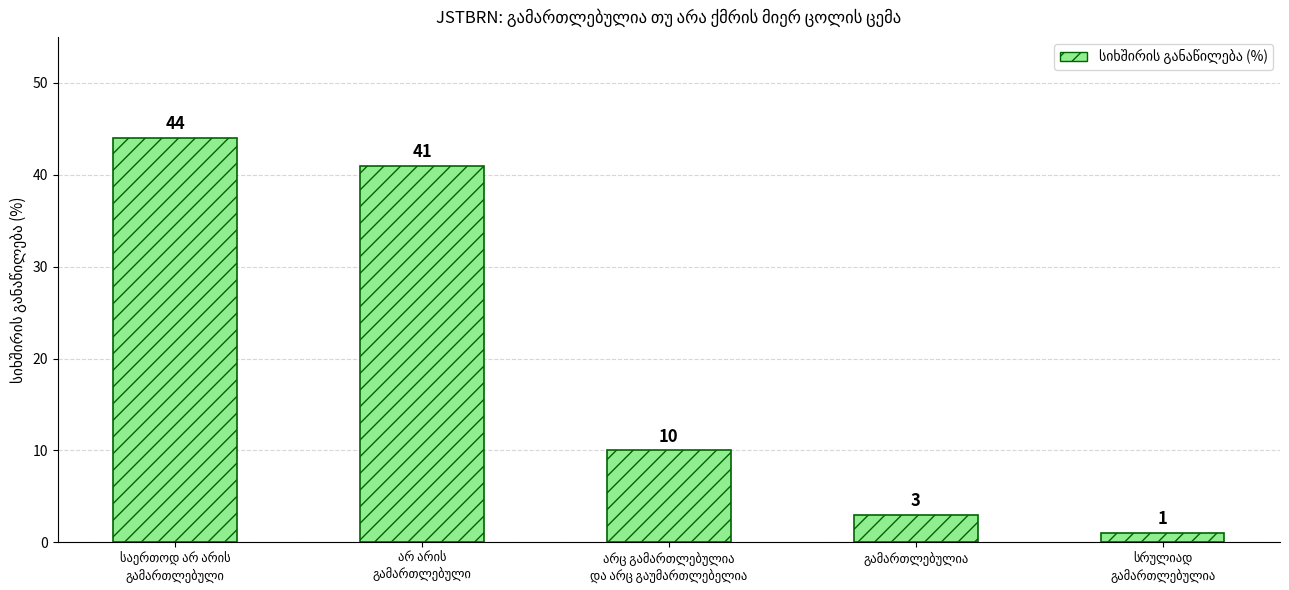

What is the smallest value displayed?

1